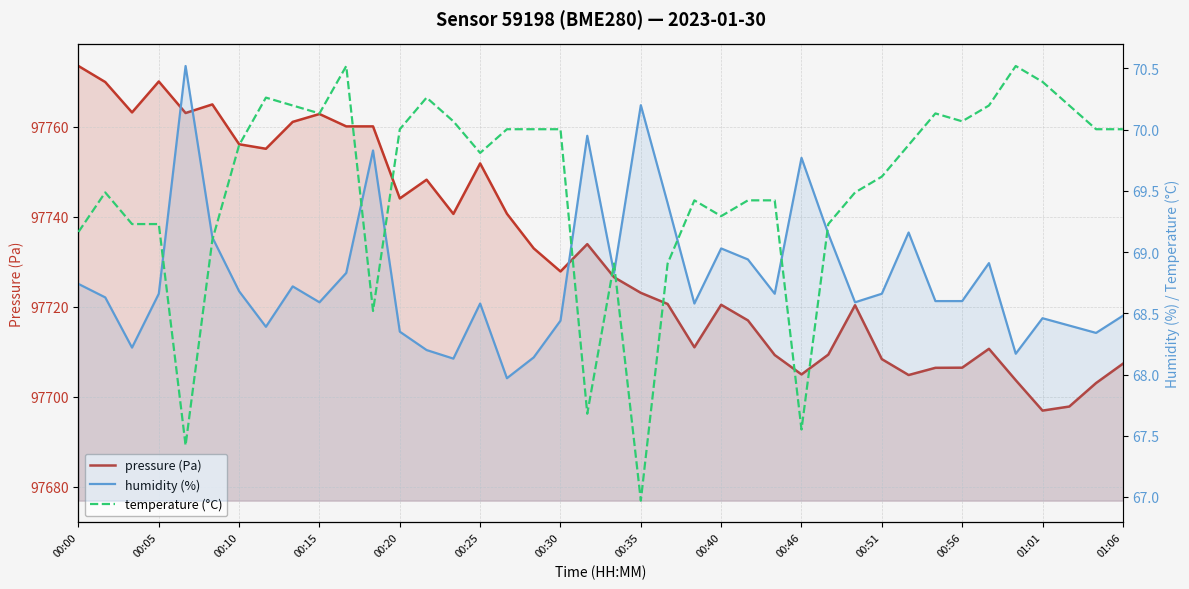

At how many categories does at least one series exceed 27378?

40